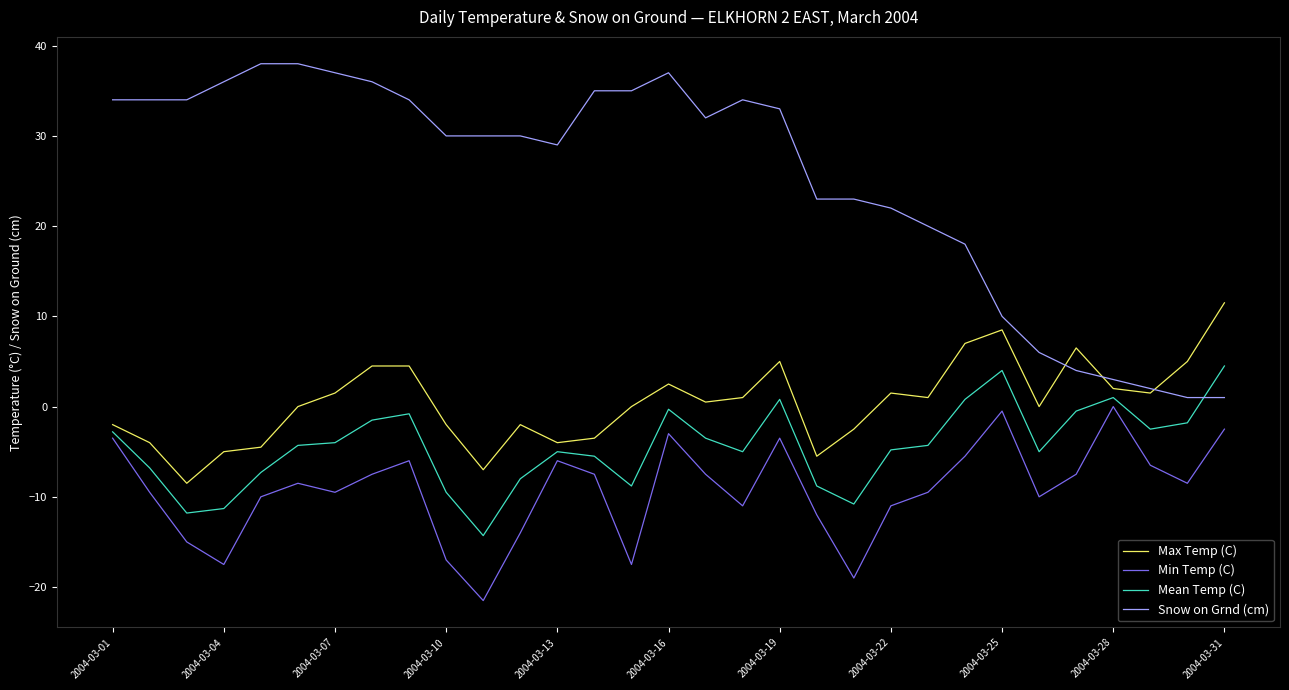

True or false: Snow on Grnd (cm) and Min Temp (C) cross at least once.

False